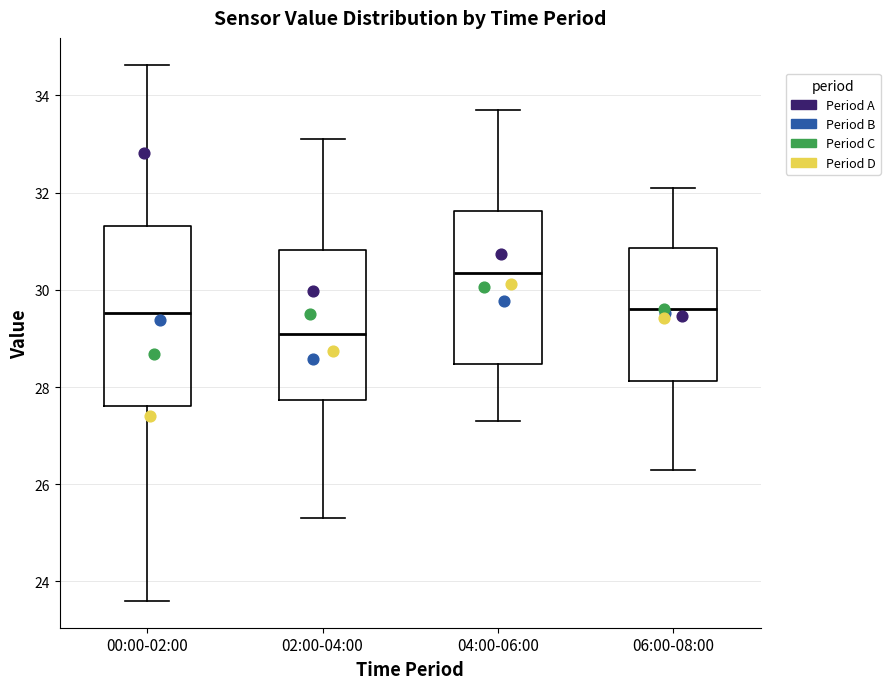

Where does the lower whisker of the box for 06:00-08:00 end on the y-axis? The values are not printed on the chart, so give them approximately, as read against the axis.

26.4